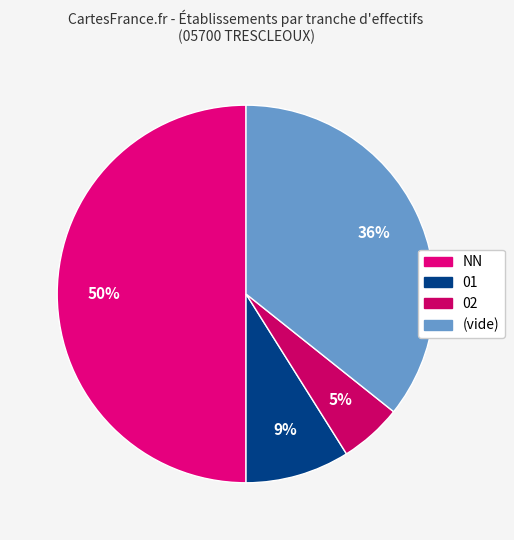

To the nearest percent, what is the average slice percentage?

25%